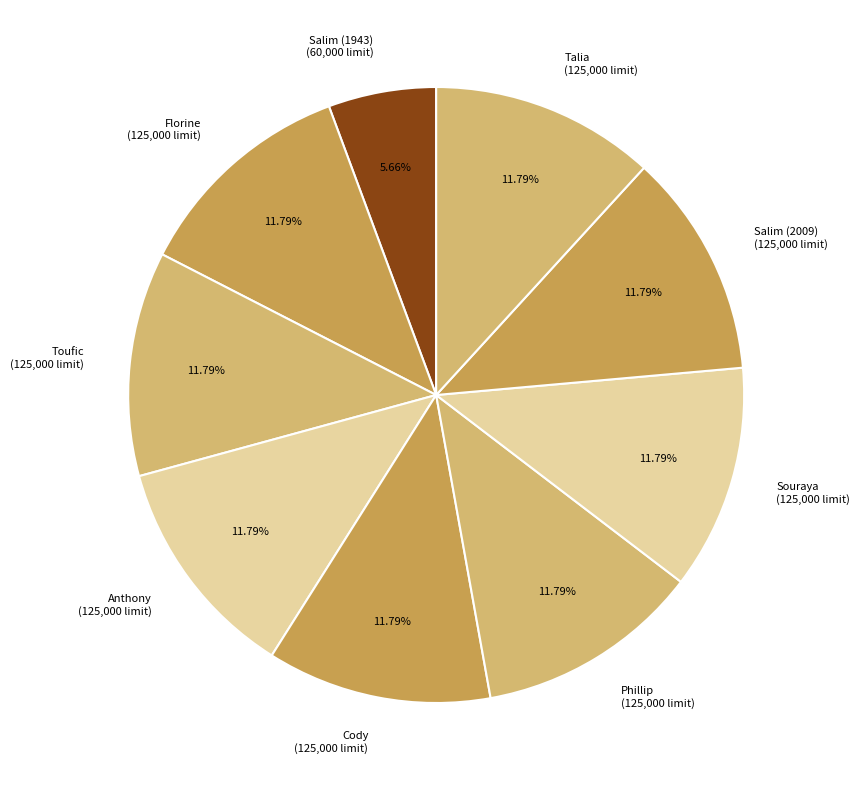

Is Souraya the majority of the pie?

No